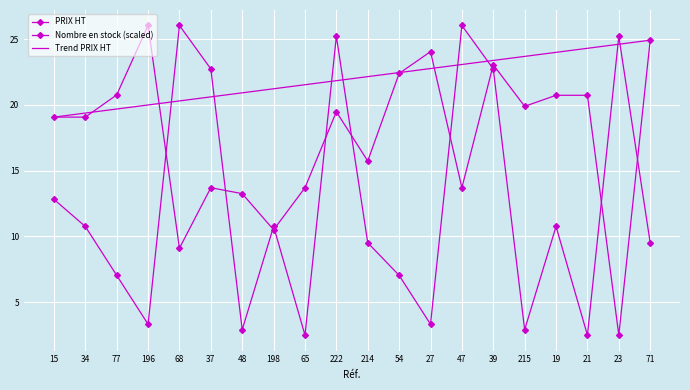

True or false: Nombre en stock (scaled) has more than 0 interior local peaks.

True